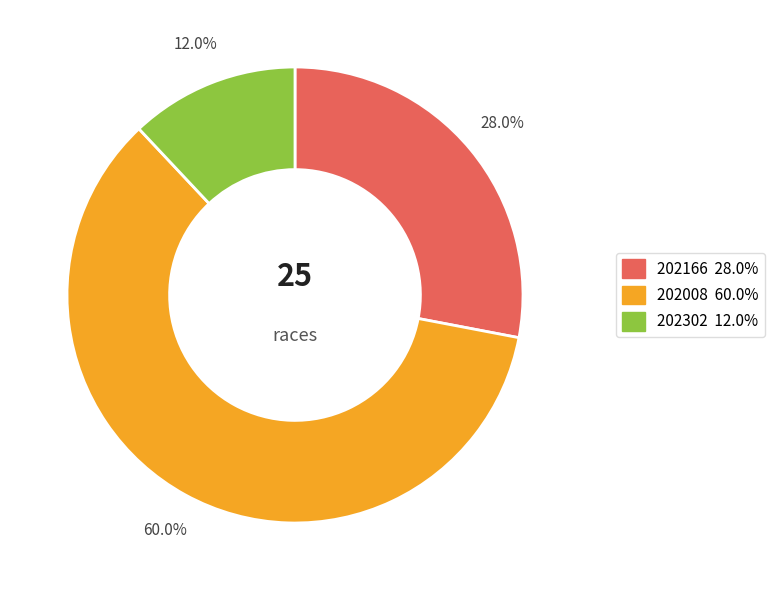

To the nearest percent, what is the combined percentage of 202166 and 202302?

40%